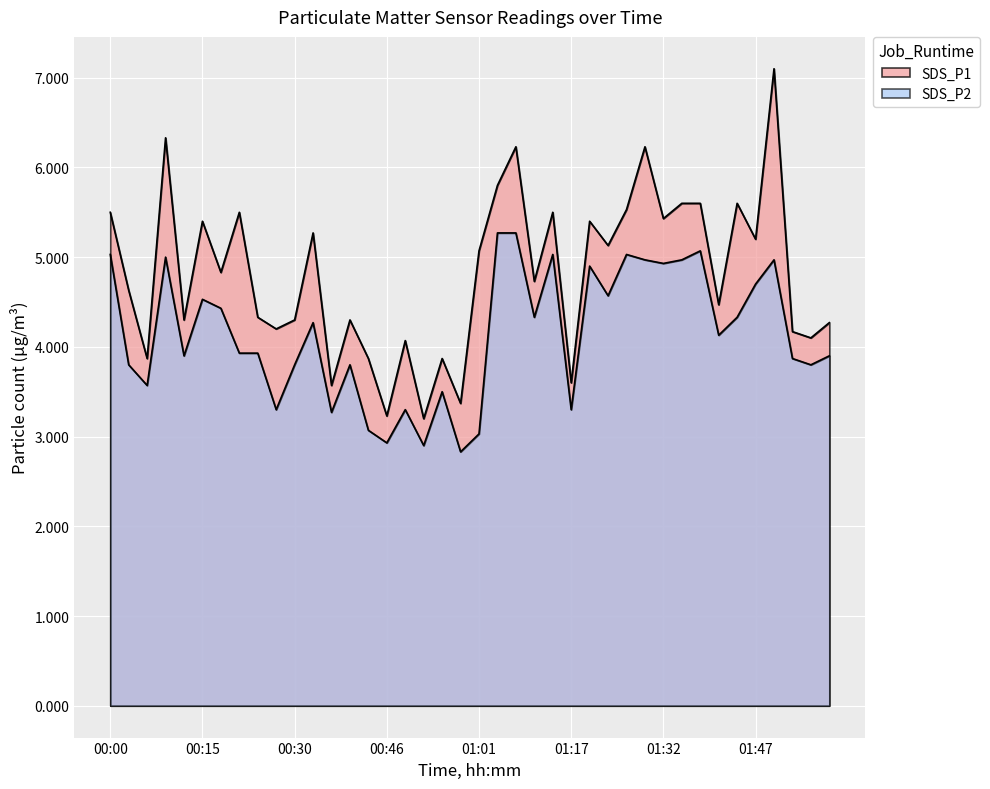

What is the value of the SDS_P2 point at the 11th from the left?

3.8